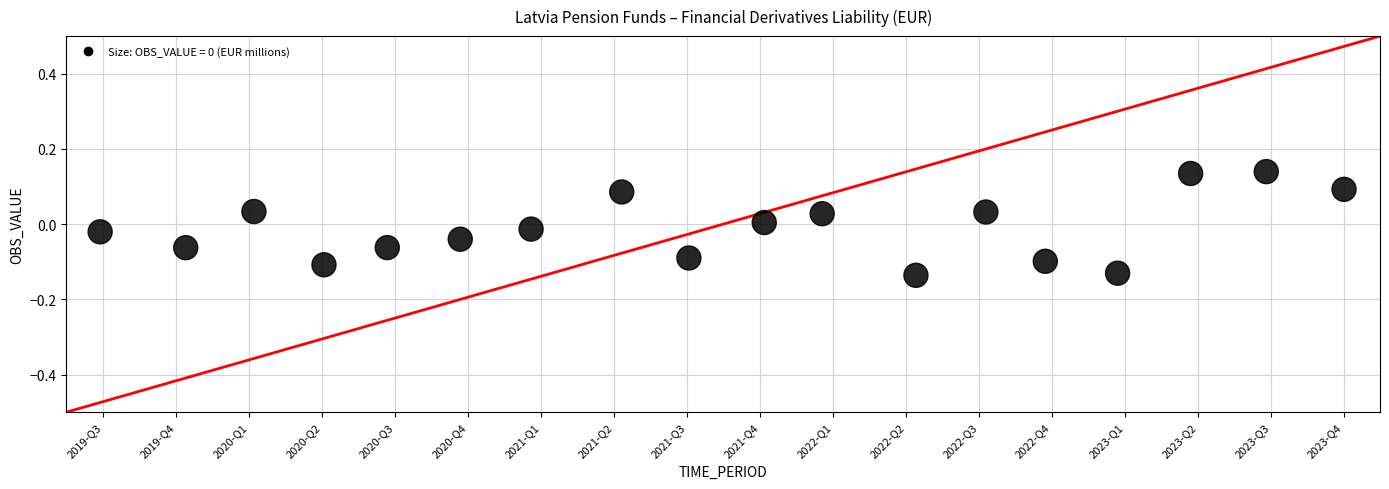

What is the range of Y values (max minus min)?

0.3